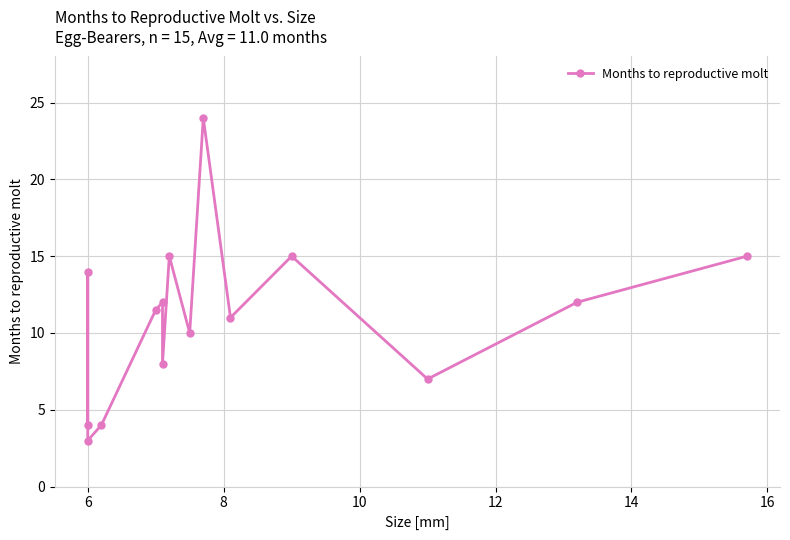

Count the number of values greater than 11.

8